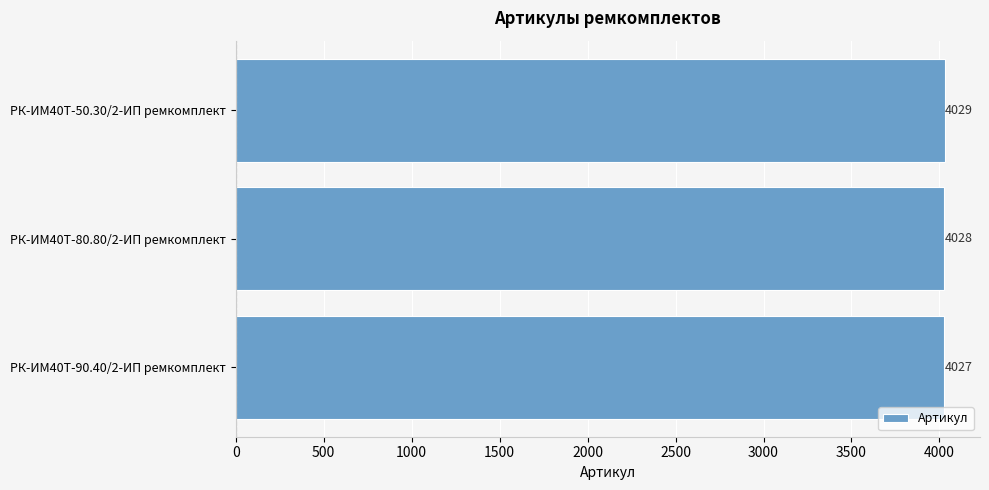

Rank the categories by value from lowest to highest.

РК-ИМ40T-90.40/2-ИП ремкомплект, РК-ИМ40T-80.80/2-ИП ремкомплект, РК-ИМ40T-50.30/2-ИП ремкомплект